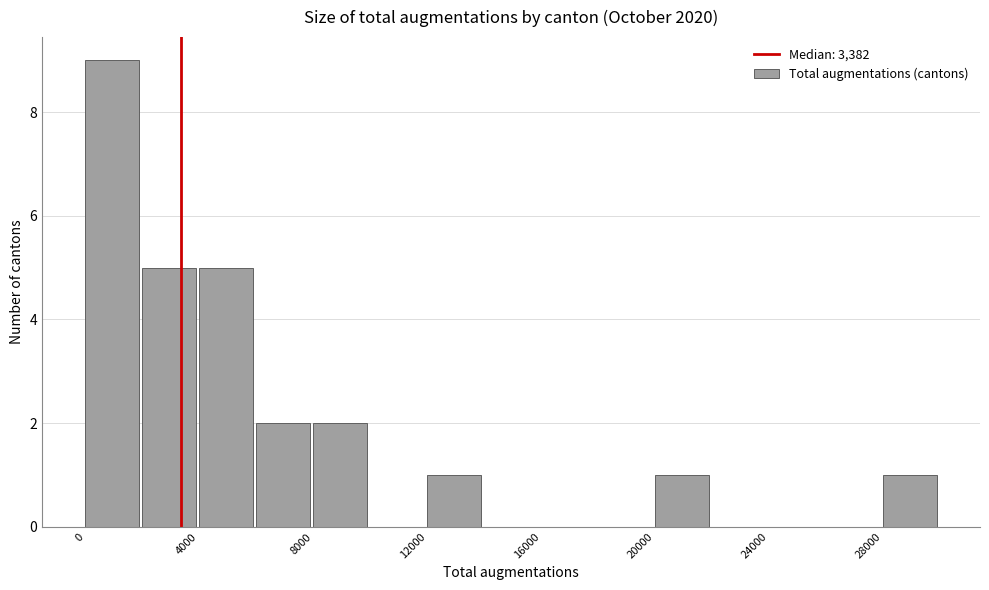

Over which range of the x-axis is the bar tallest?

0 to 2000